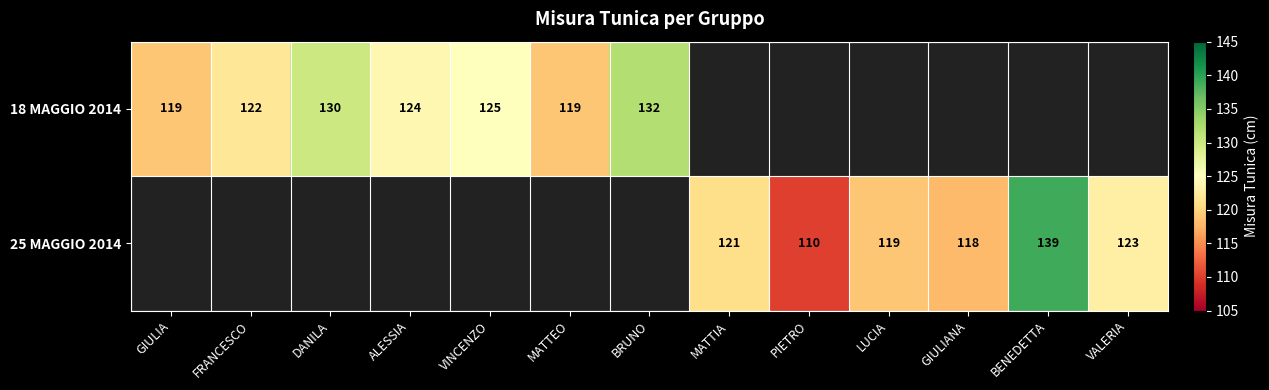

True or false: 18 MAGGIO 2014 has a value of 119 at GIULIA.

True